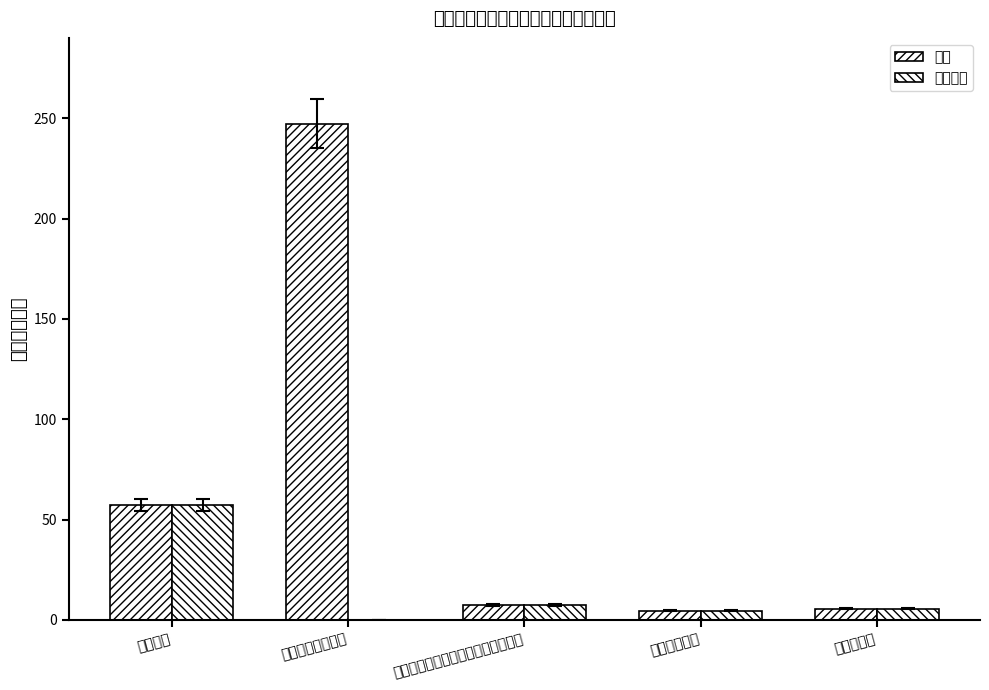

True or false: 基本支出 has a value of 5.5 at 住房公积金.

True